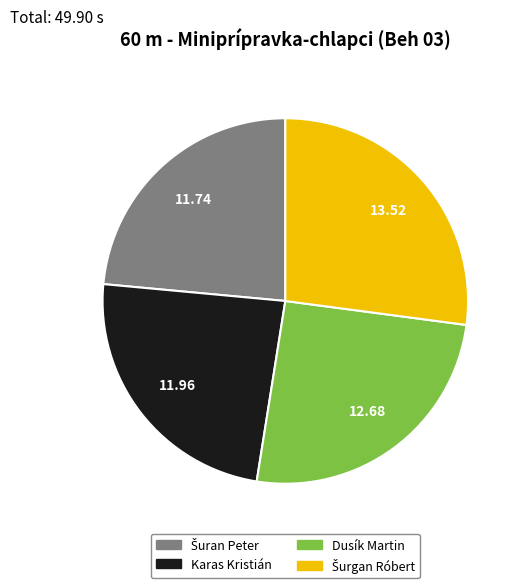

The Karas Kristián slice represents 24% of the pie. True or false?

True